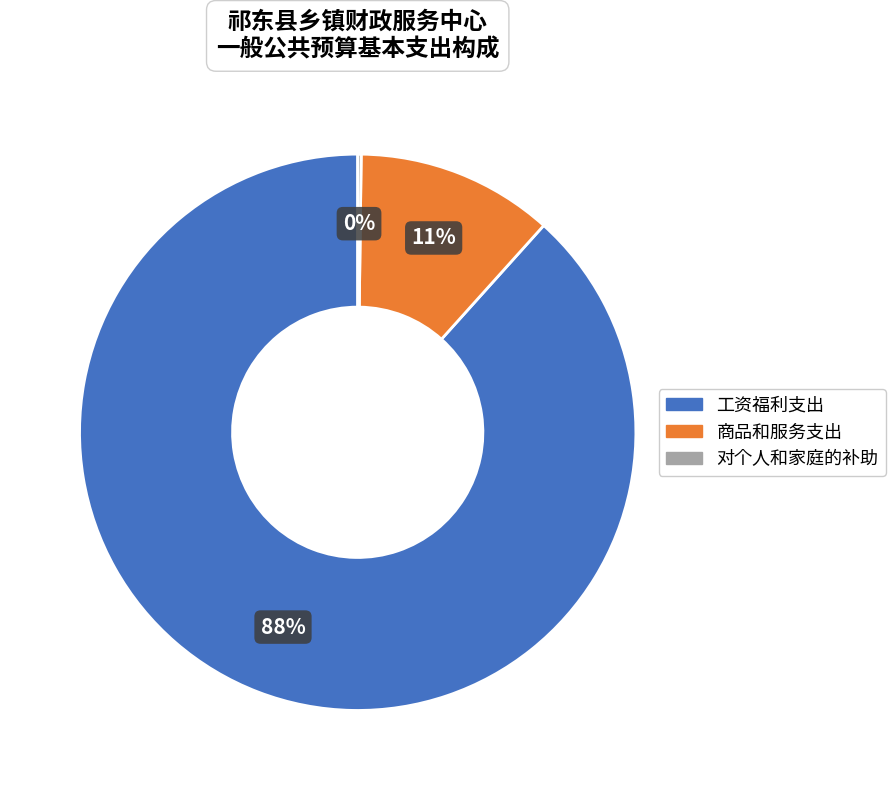

Is there a majority slice in this chart?

Yes